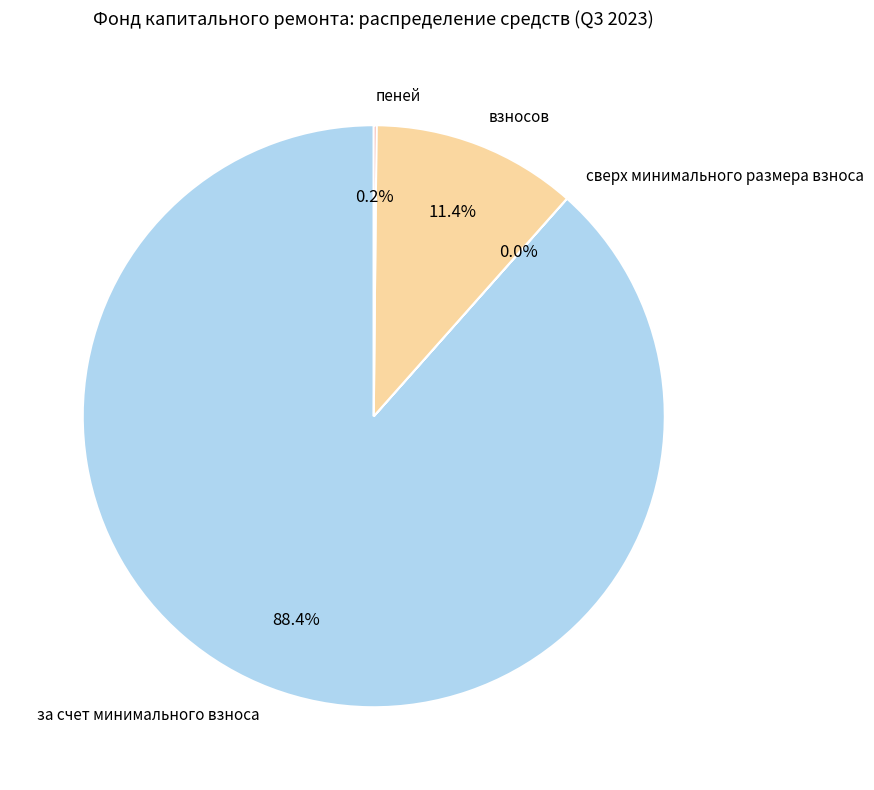

What percentage is the за счет минимального взноса slice, to the nearest percent?

88%